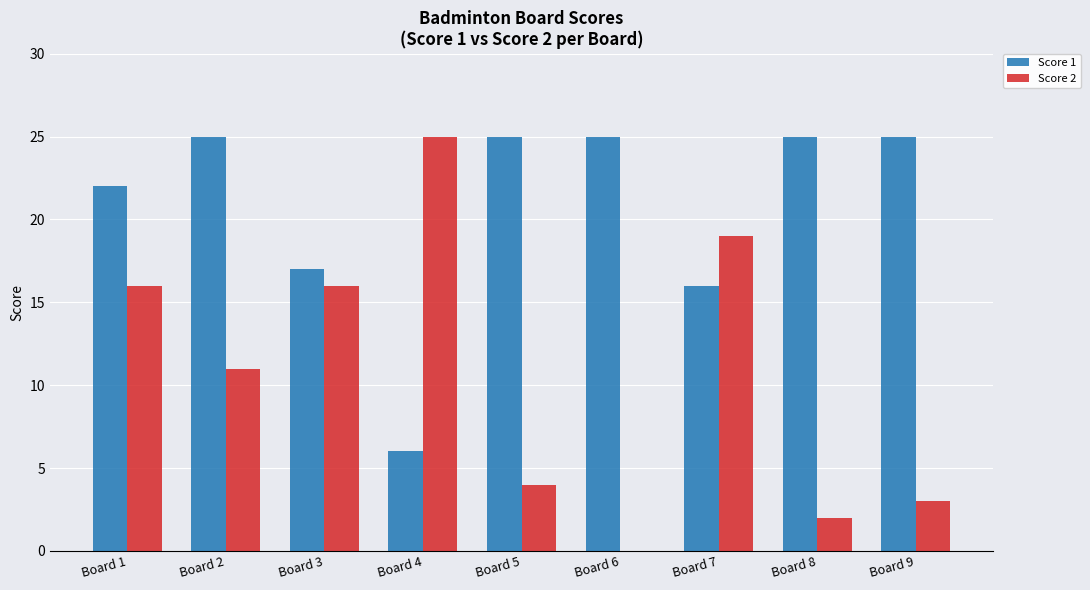

What is the total value across all series at Board 5?

29